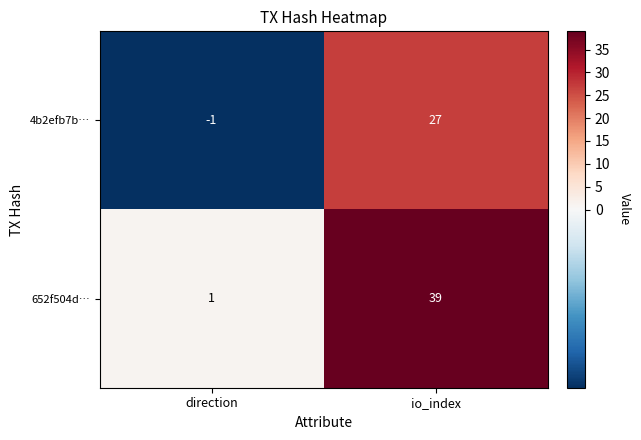

What is the sum of all 652f504d… values?

40